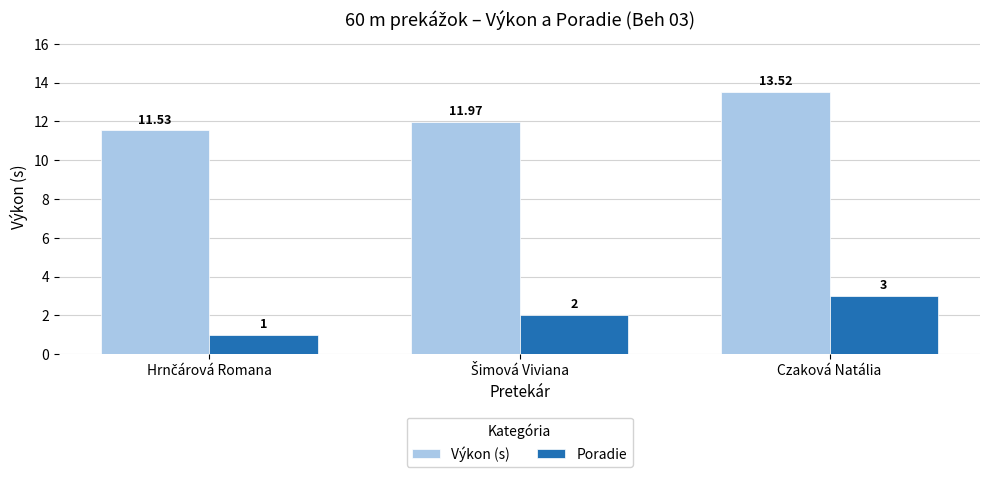

Which series has the largest total across all categories?

Výkon (s)